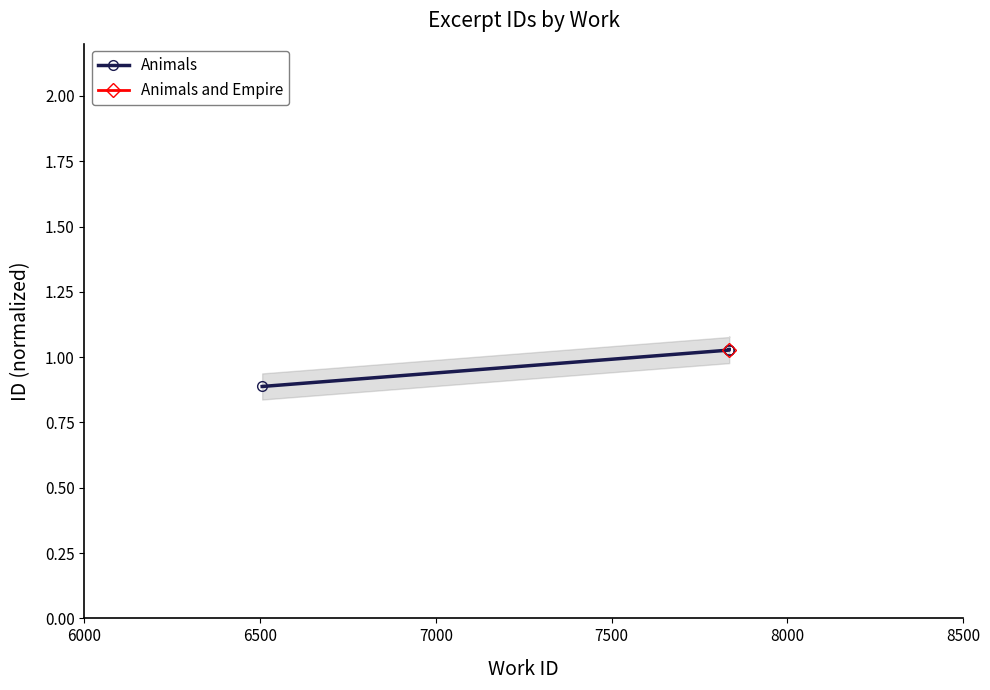

What is the greatest value displayed?

1.0